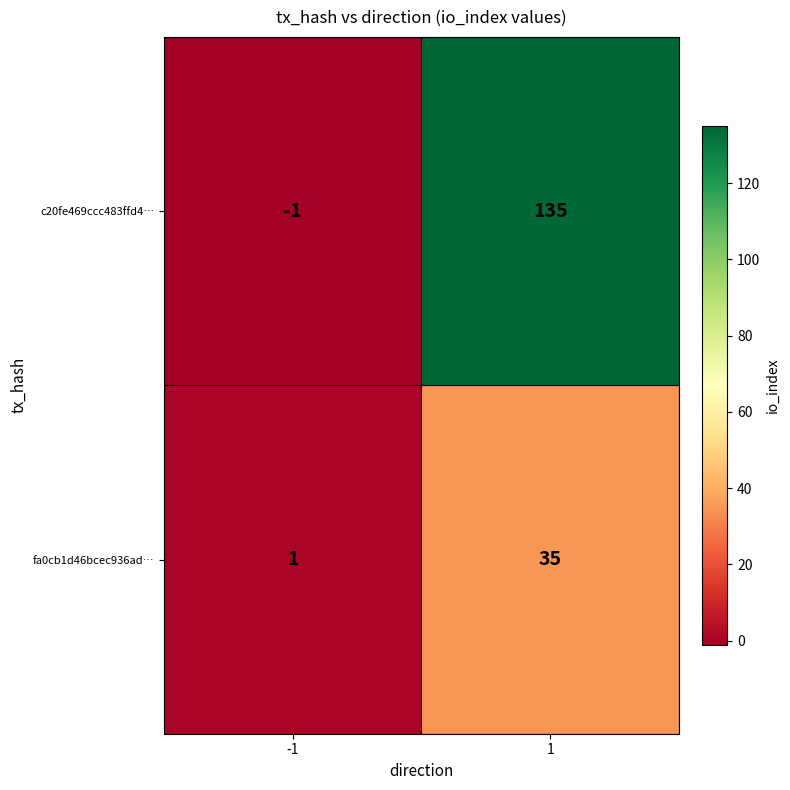

What is the maximum value shown in the chart?

135